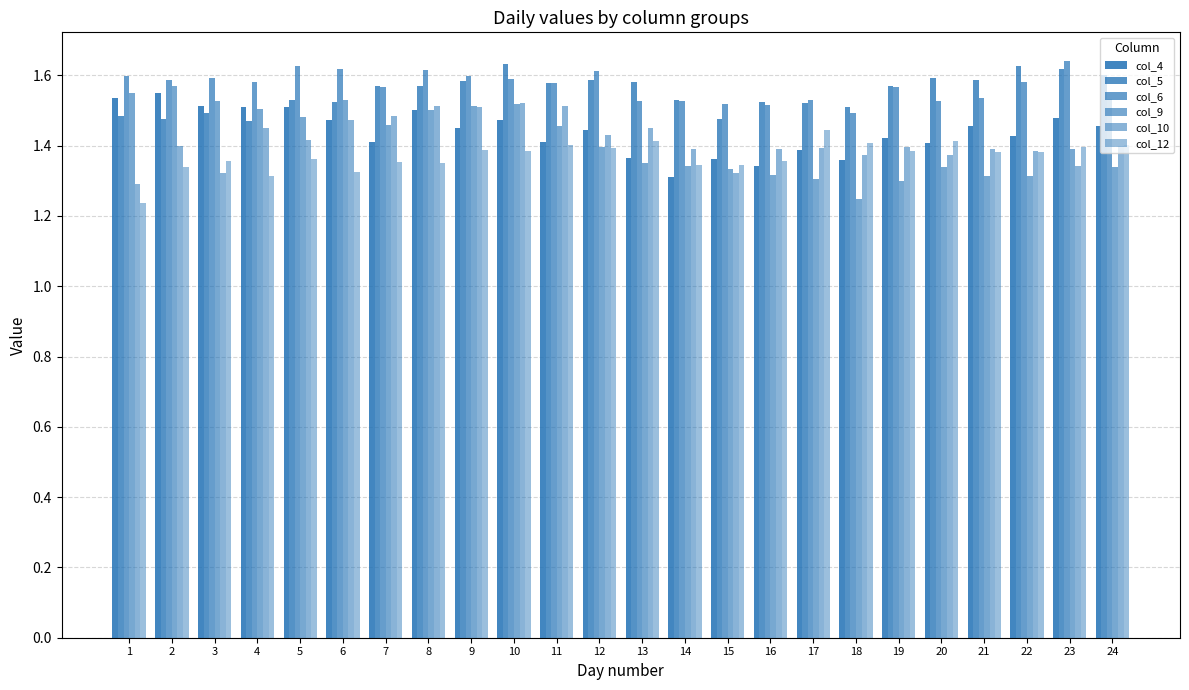

How many categories are shown in the chart?

24